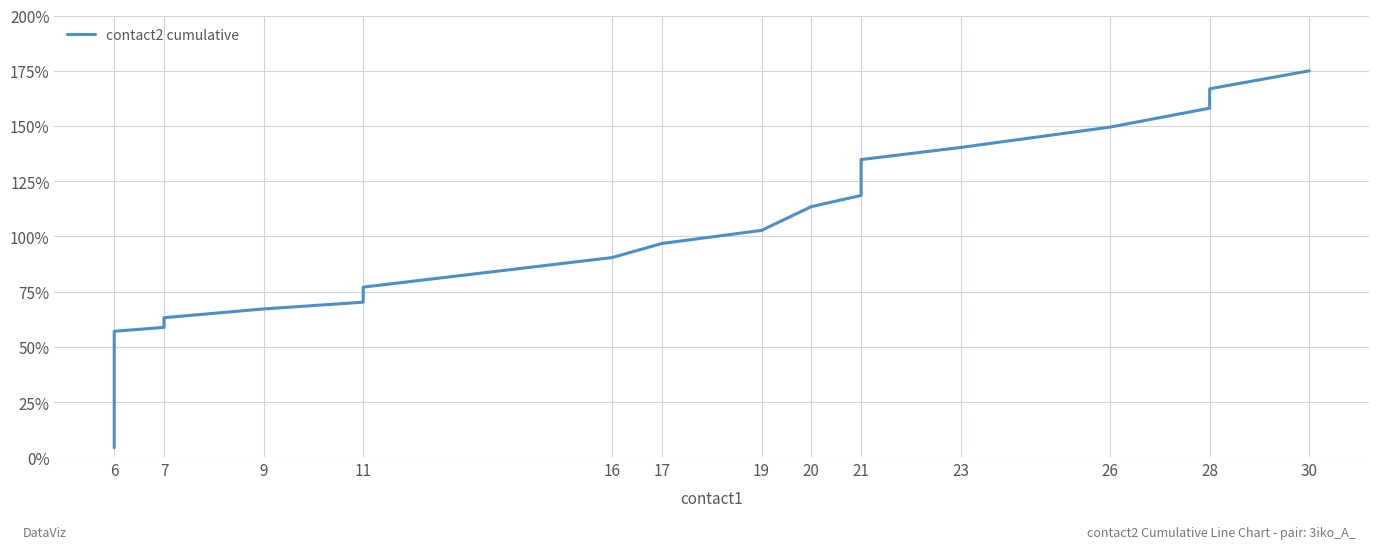

Reading left to right, what are all the values shown in this chart?

4.4	57.1	58.8	63.2	67.2	70.3	73.6	77.1	90.5	96.8	102.8	113.5	118.6	124.1	134.8	140.3	149.5	158.1	166.9	175.0